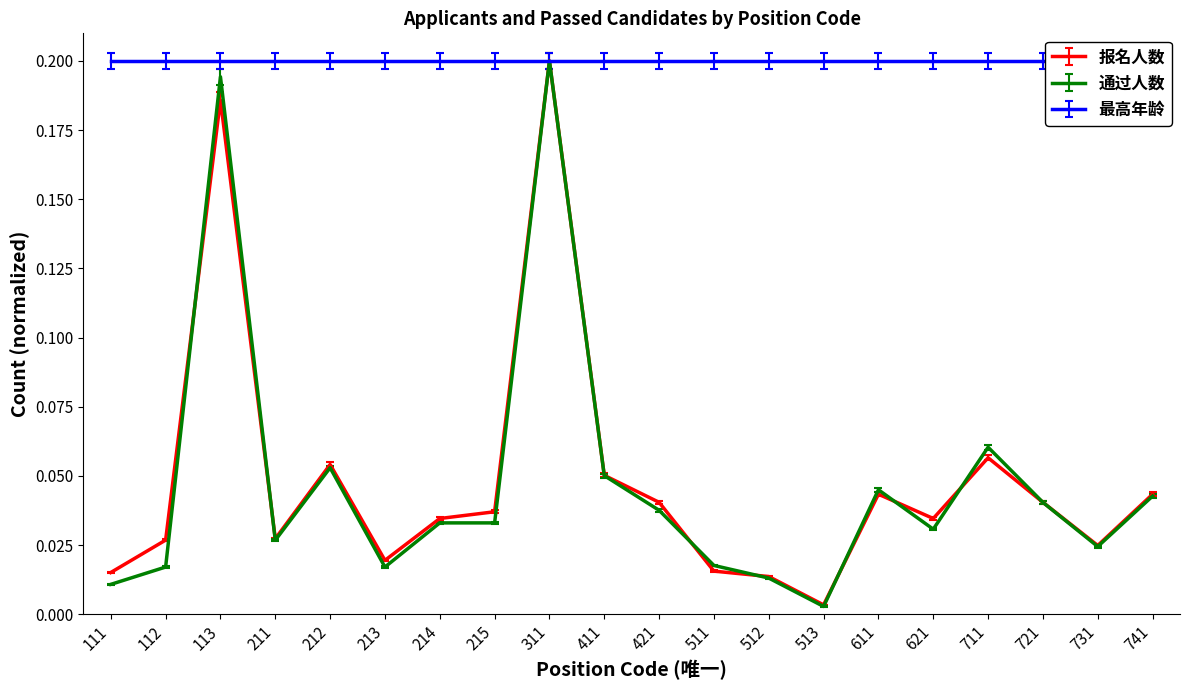

At which category is the sum across all series the highest?

311